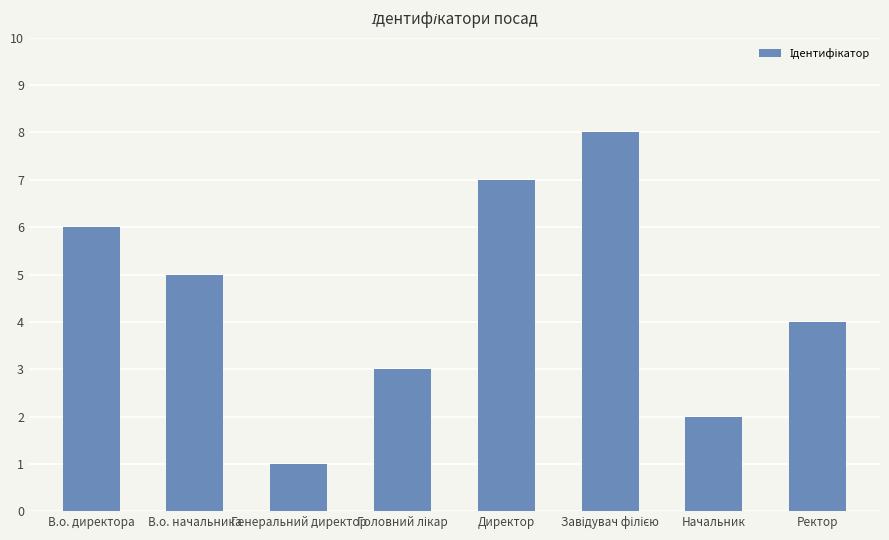

True or false: the data shows 8 at В.о. начальника.

False